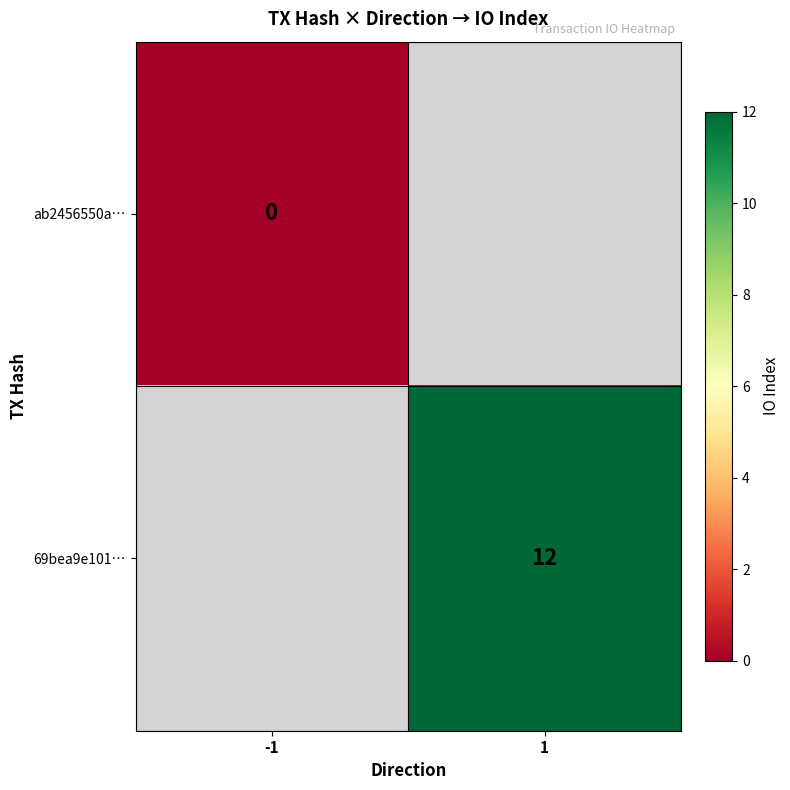

The 69bea9e101… series shows 4 at 1. True or false?

False